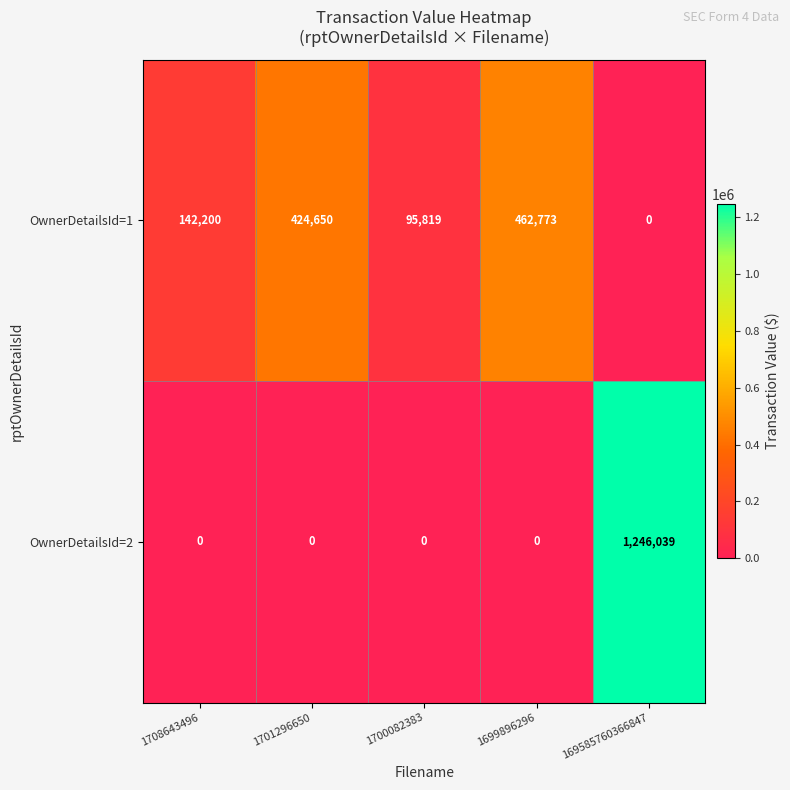

How many data points does each series have?

5